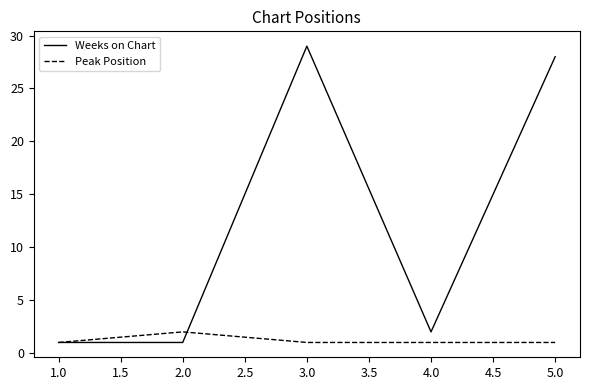

What is the maximum value for Weeks on Chart?

29